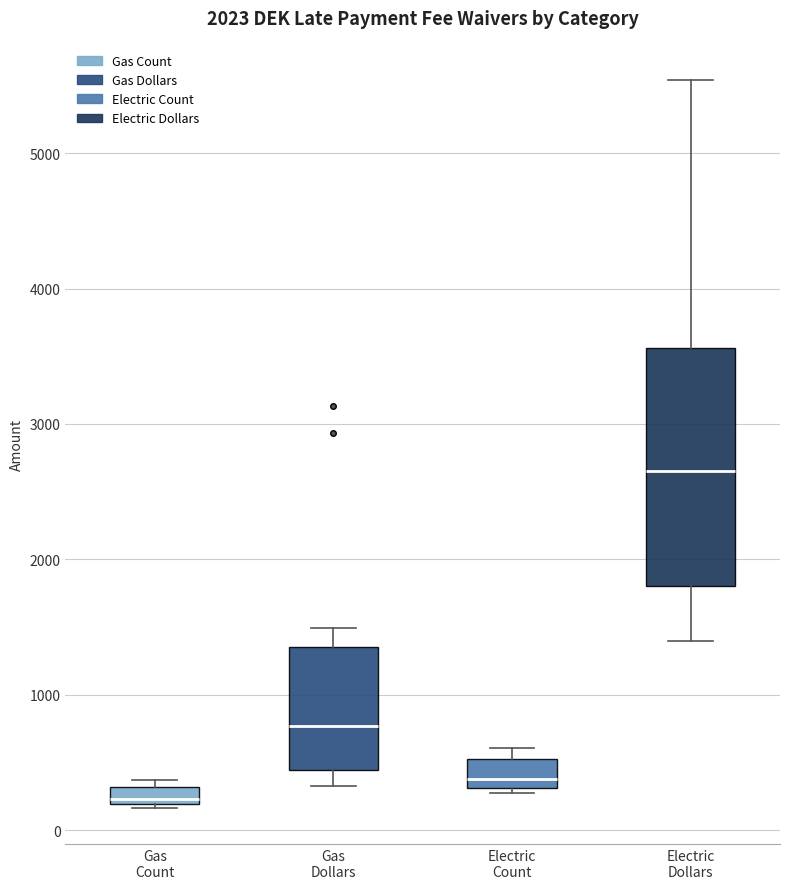

Which box's median line is the lowest?

Gas Count